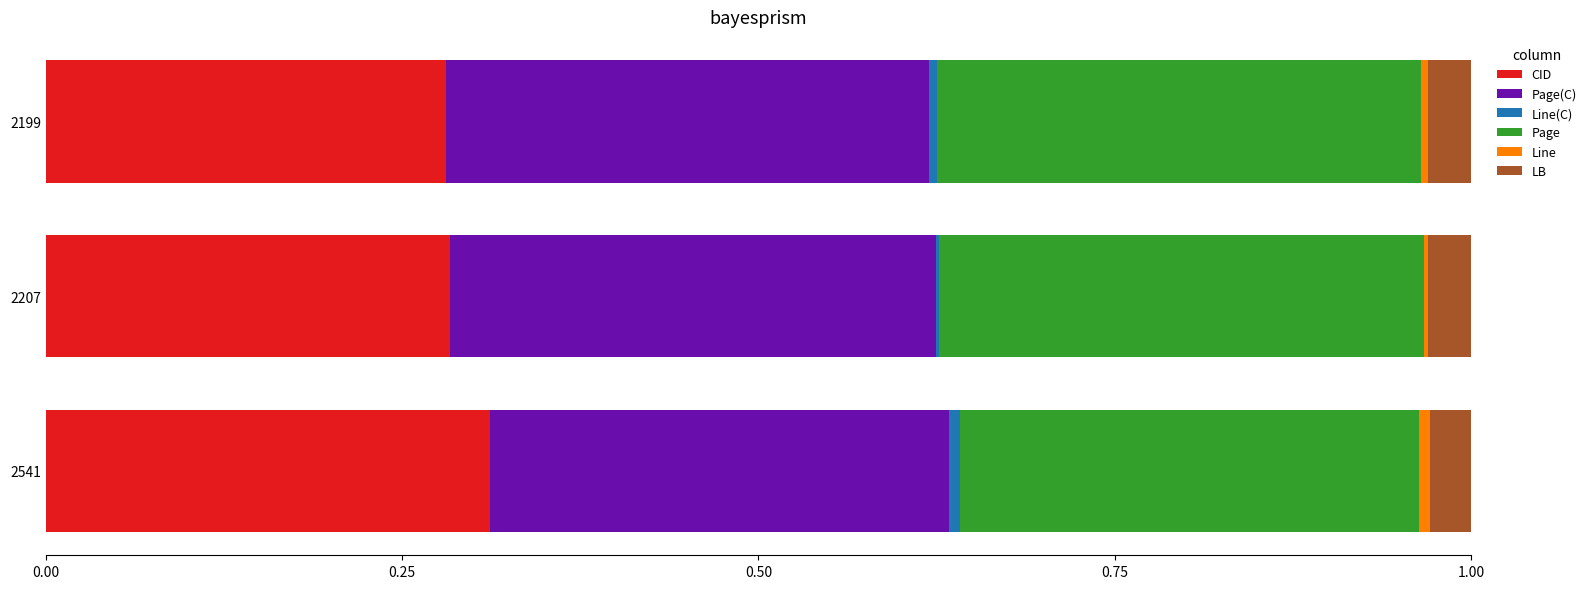

What is the sum of all CID values?

0.9